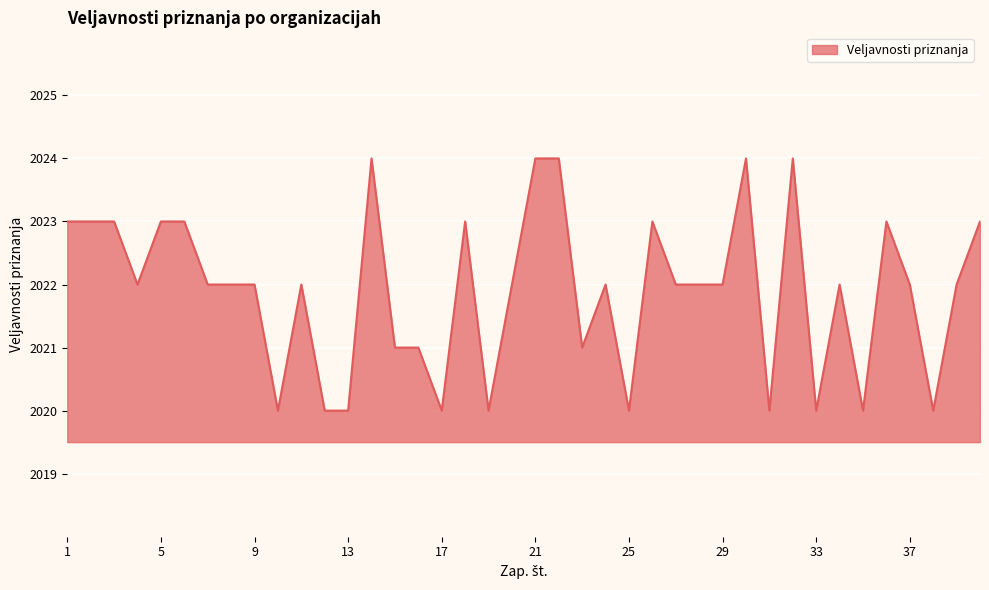

What is the difference between the maximum and minimum values?

4